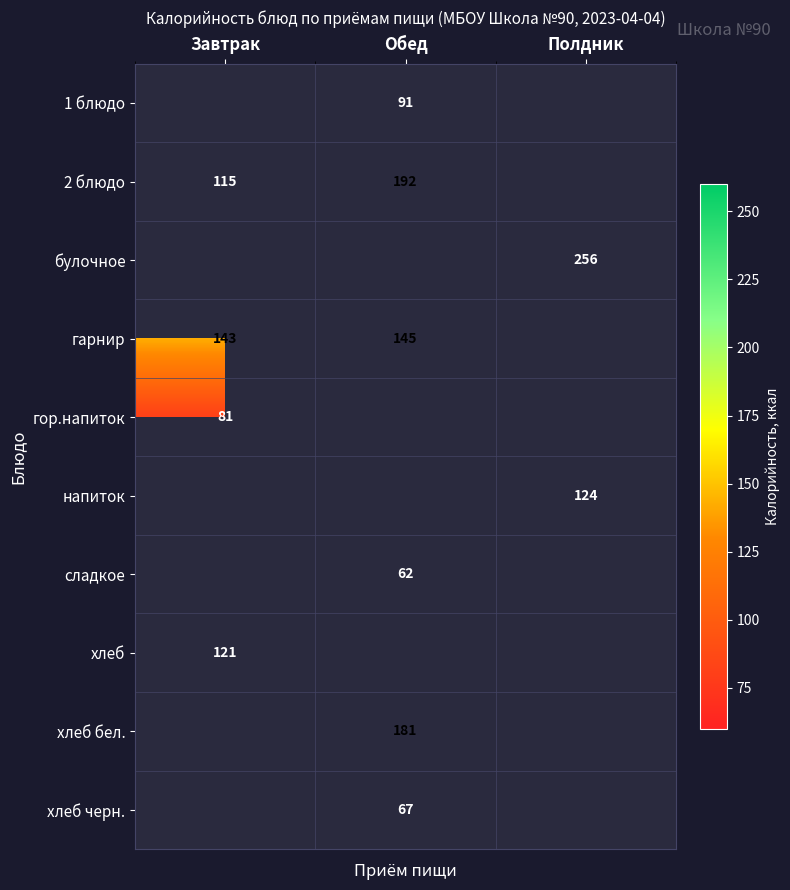

What is the spread (max minus min) of values at Обед?

130.0